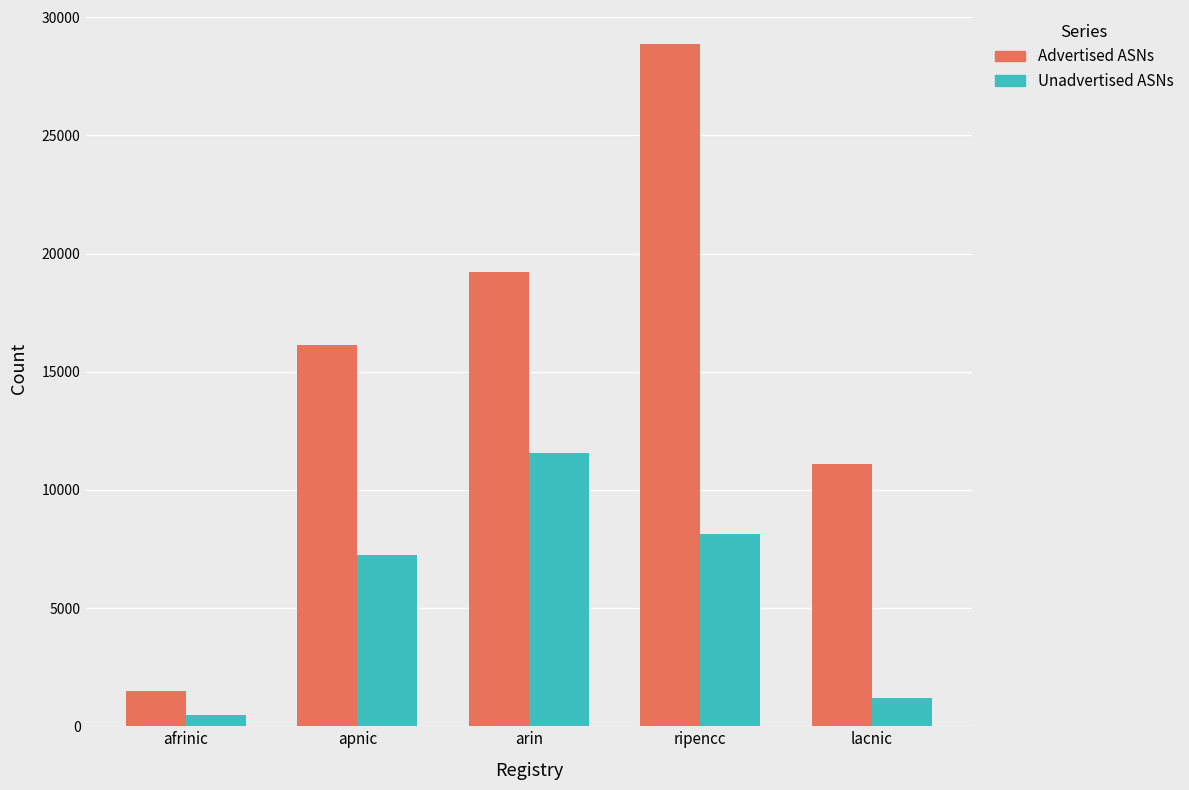

How many categories are shown in the chart?

5